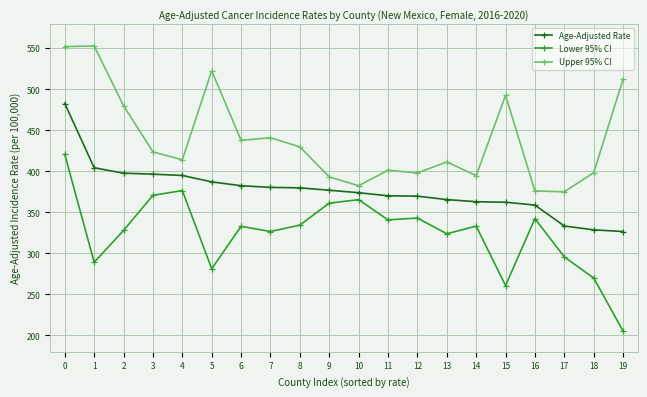

True or false: Age-Adjusted Rate and Lower 95% CI intersect in this chart.

False